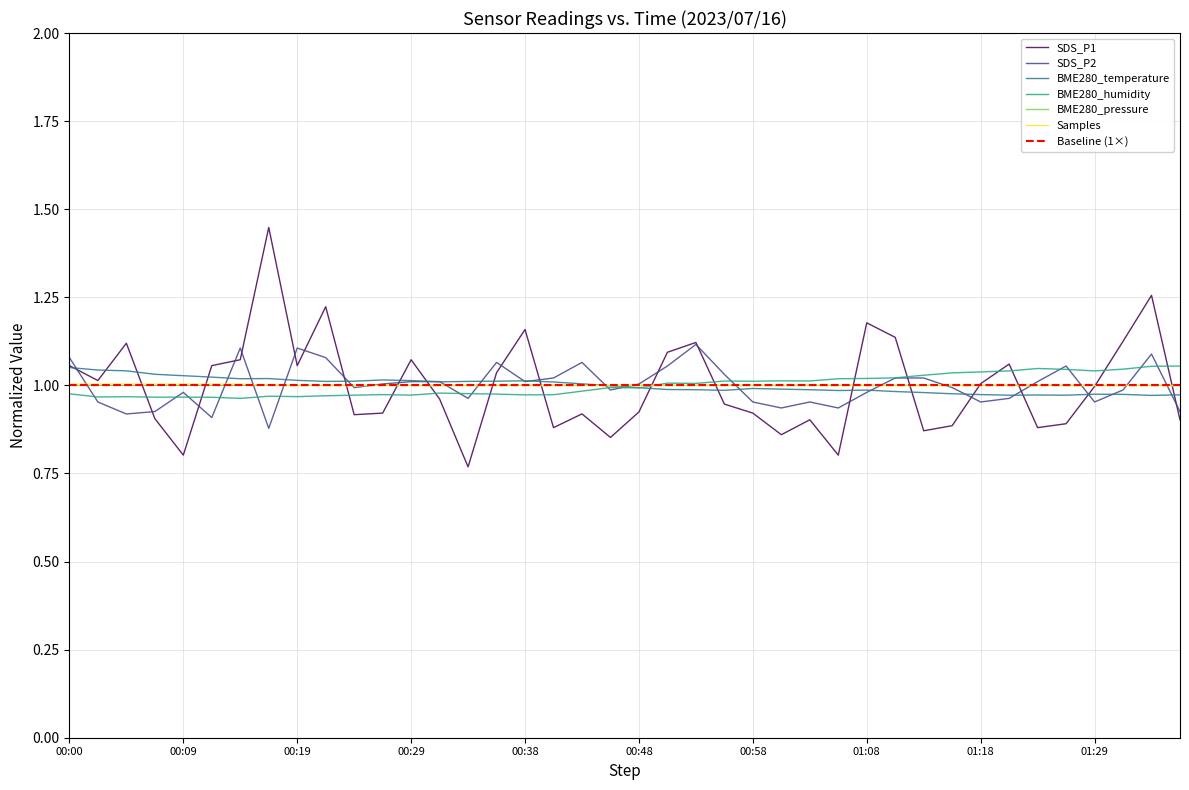

At which category does the chart reach its minimum across all series?

00:34